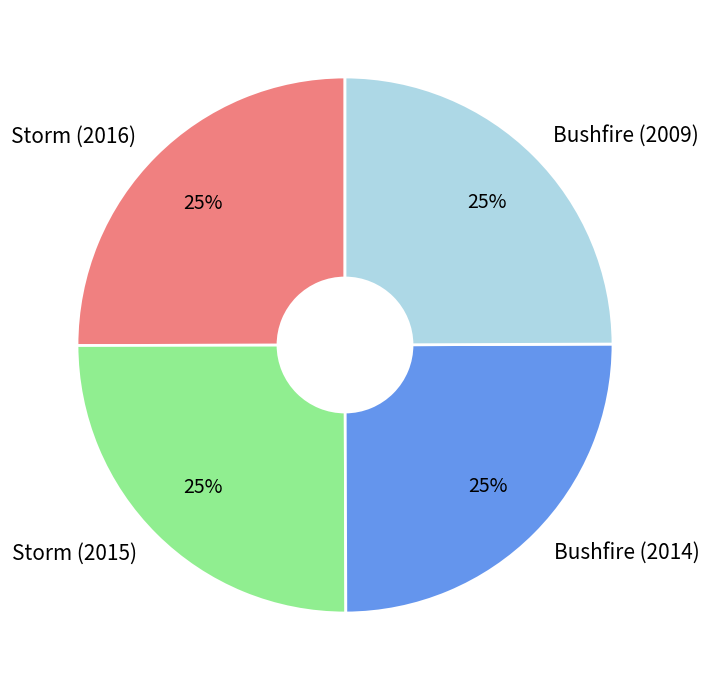

How many segments does this pie chart have?

4